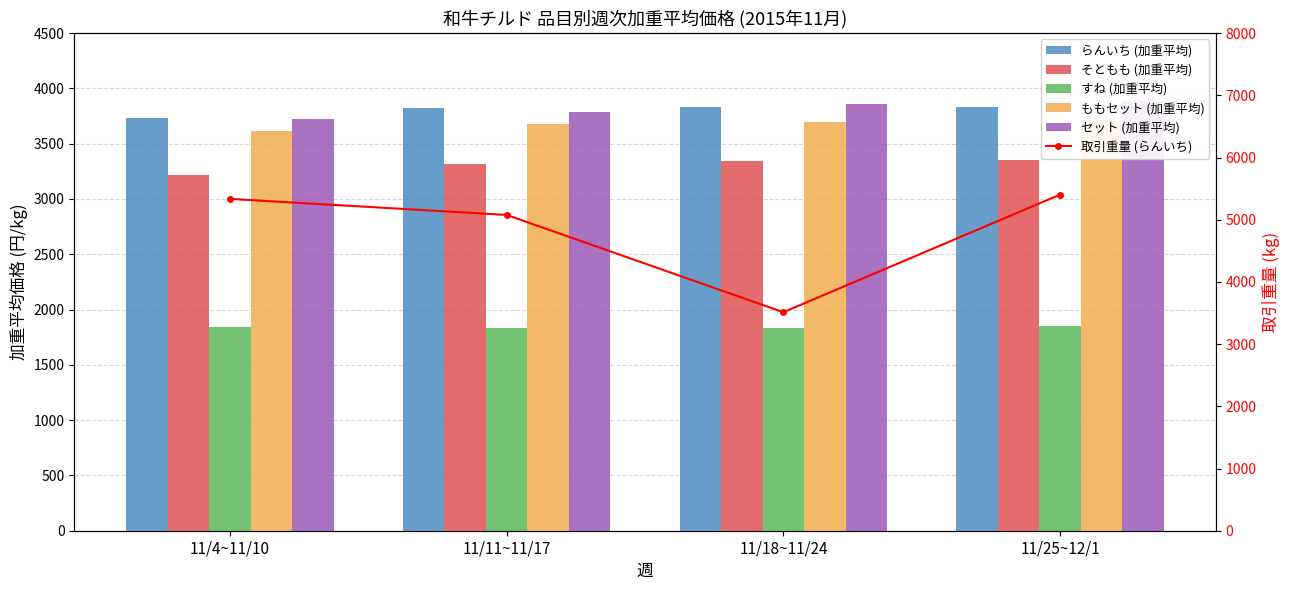

Reading left to right, transcribe all the data shown in this chart.

らんいち (加重平均): 11/4~11/10=3729.2	11/11~11/17=3826.4	11/18~11/24=3831.8	11/25~12/1=3836.2
そともも (加重平均): 11/4~11/10=3215.2	11/11~11/17=3313.4	11/18~11/24=3346.9	11/25~12/1=3351.2
すね (加重平均): 11/4~11/10=1839.2	11/11~11/17=1837.1	11/18~11/24=1836.0	11/25~12/1=1847.9
ももセット (加重平均): 11/4~11/10=3616.9	11/11~11/17=3677.4	11/18~11/24=3693.6	11/25~12/1=3702.2
セット (加重平均): 11/4~11/10=3727.1	11/11~11/17=3787.6	11/18~11/24=3858.8	11/25~12/1=3888.0
取引重量 (らんいち): 11/4~11/10=5335.0	11/11~11/17=5077.0	11/18~11/24=3513.0	11/25~12/1=5404.0